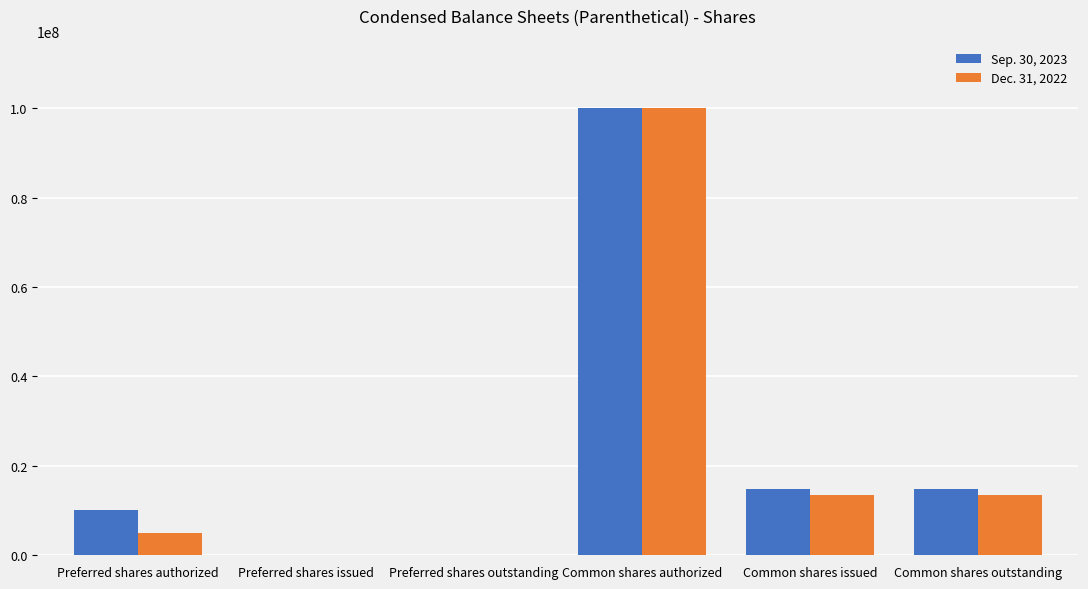

True or false: Dec. 31, 2022 has a value of 58450859 at Preferred shares outstanding.

False